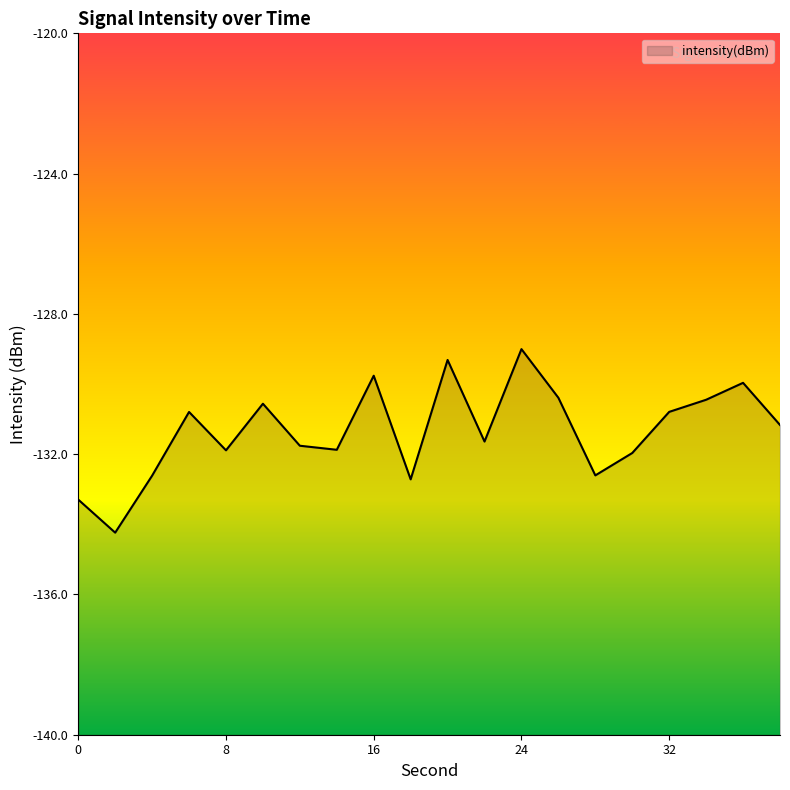

Reading left to right, what are all the values shown in this chart?

0=-133.3	2=-134.2	4=-132.6	6=-130.8	8=-131.9	10=-130.6	12=-131.8	14=-131.9	16=-129.8	18=-132.7	20=-129.3	22=-131.6	24=-129.0	26=-130.4	28=-132.6	30=-132.0	32=-130.8	34=-130.4	36=-130.0	38=-131.2